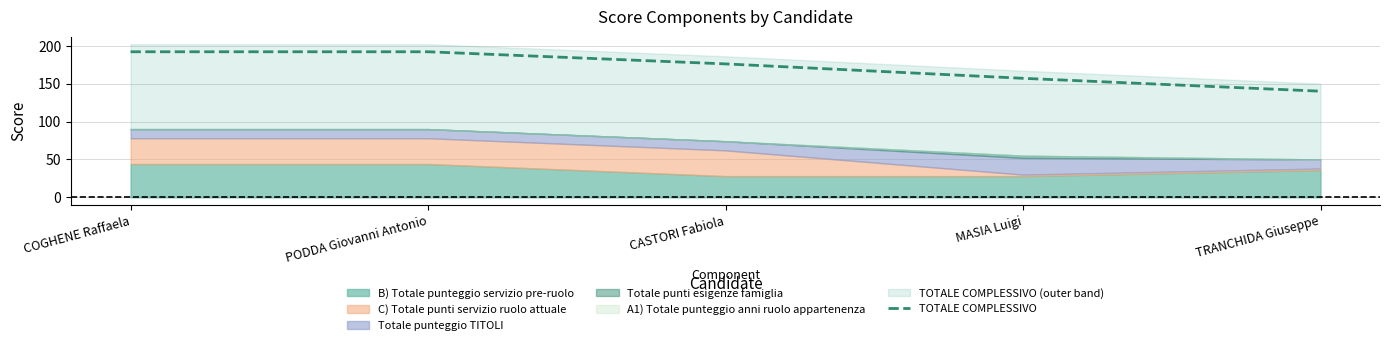

What is the change in value from CASTORI Fabiola to MASIA Luigi?

-19